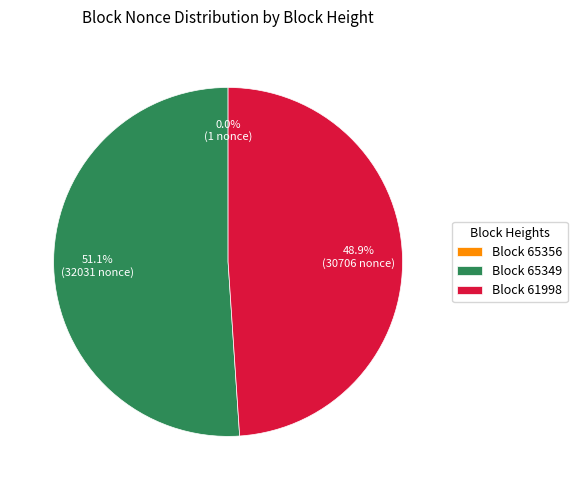

What is the majority slice?

Block 65349